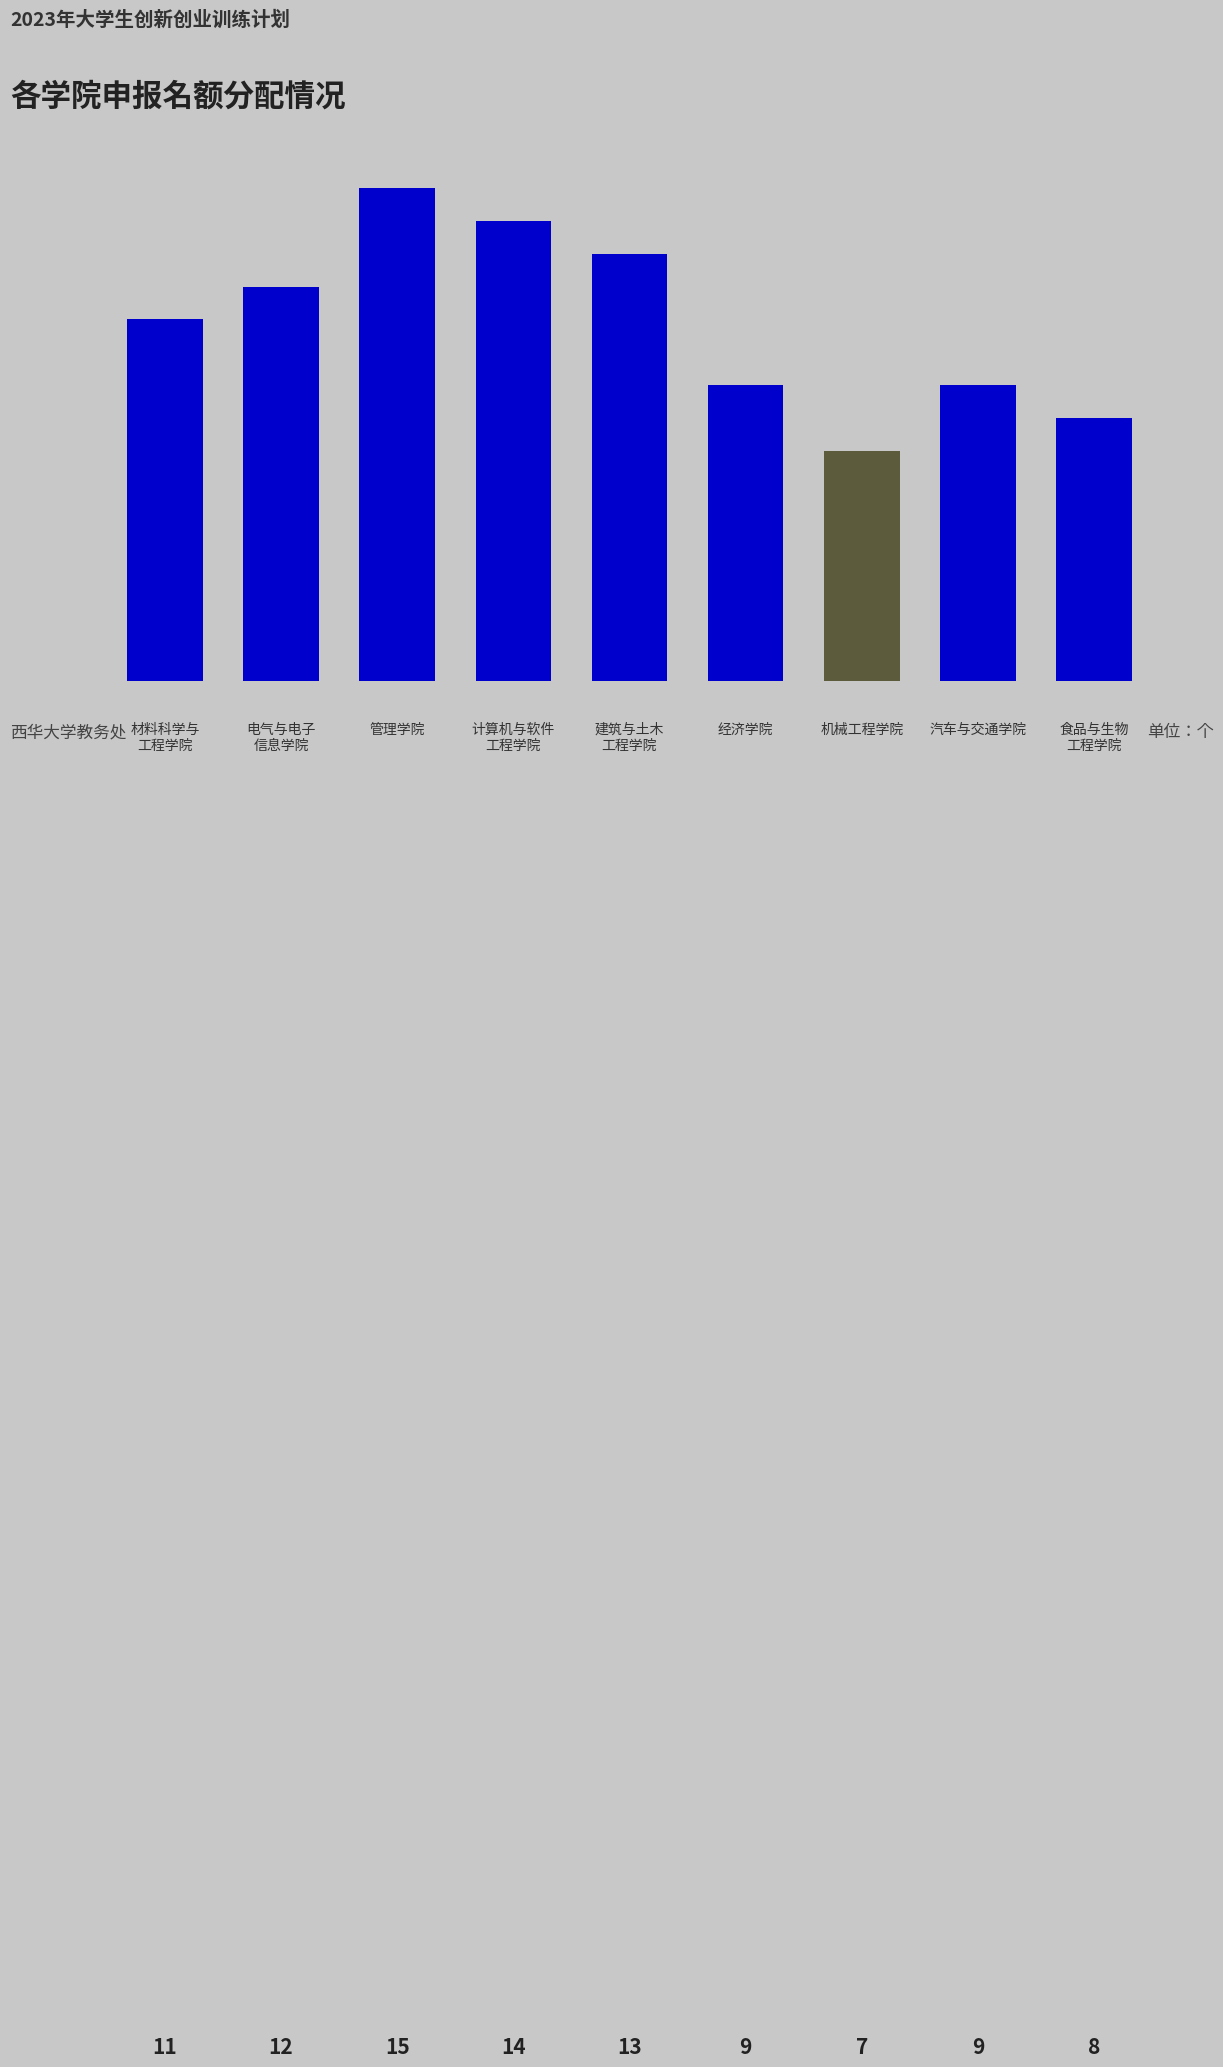

Rank the categories by value from highest to lowest.

管理学院, 计算机与软件
工程学院, 建筑与土木
工程学院, 电气与电子
信息学院, 材料科学与
工程学院, 经济学院, 汽车与交通学院, 食品与生物
工程学院, 机械工程学院